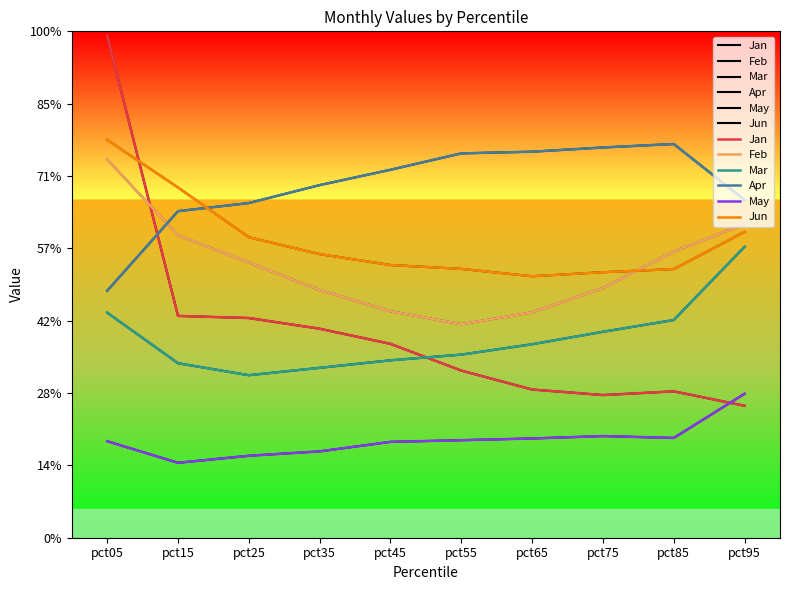

Reading left to right, transcribe all the data shown in this chart.

Jan: 3.5	1.5	1.5	1.4	1.3	1.2	1.0	1.0	1.0	0.9
Feb: 2.6	2.1	1.9	1.7	1.6	1.5	1.6	1.7	2.0	2.2
Mar: 1.6	1.2	1.1	1.2	1.2	1.3	1.3	1.4	1.5	2.0
Apr: 1.7	2.3	2.3	2.4	2.5	2.7	2.7	2.7	2.7	2.3
May: 0.7	0.5	0.6	0.6	0.7	0.7	0.7	0.7	0.7	1.0
Jun: 2.7	2.4	2.1	2.0	1.9	1.9	1.8	1.8	1.9	2.1